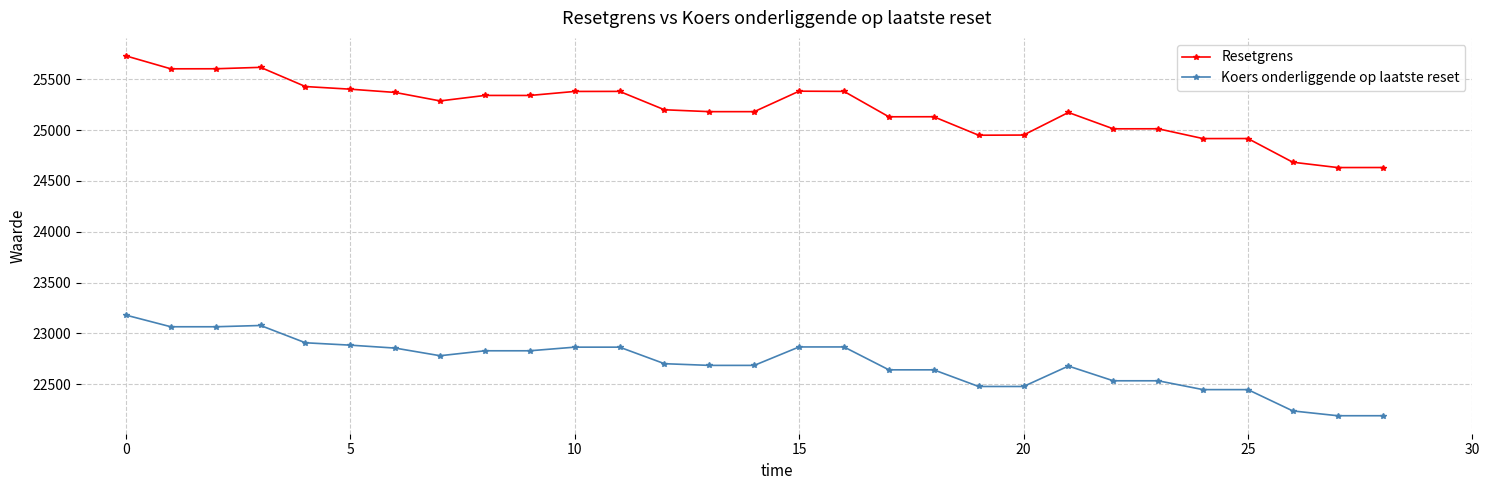

True or false: Resetgrens and Koers onderliggende op laatste reset cross at least once.

False